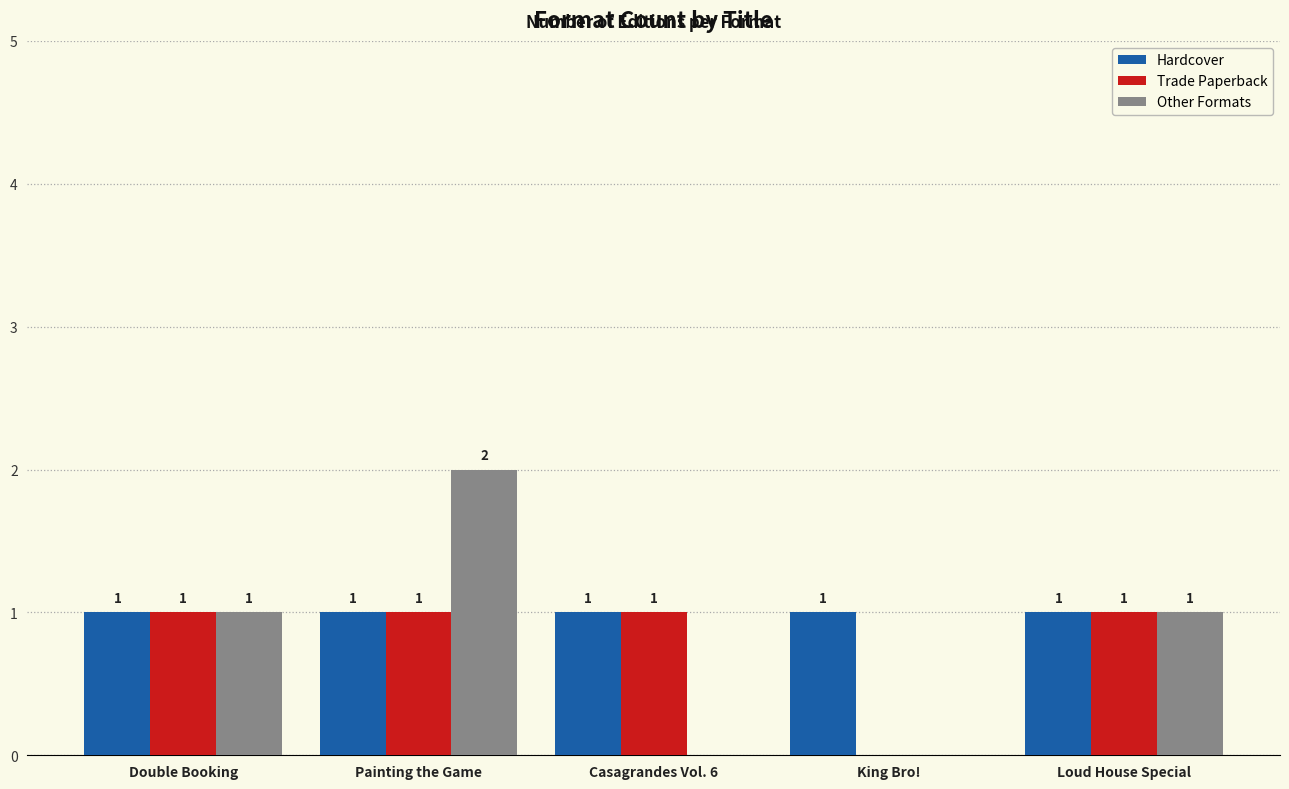

Read the Trade Paperback value at Casagrandes Vol. 6.

1